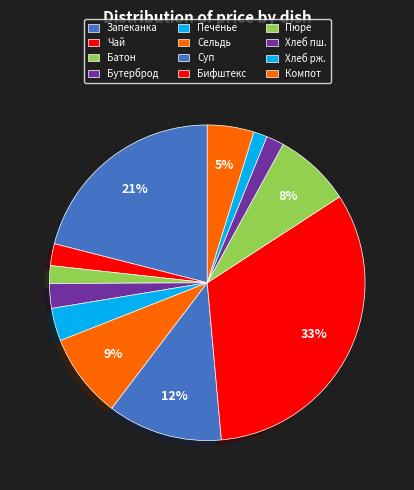

Does any single category account for the majority?

No